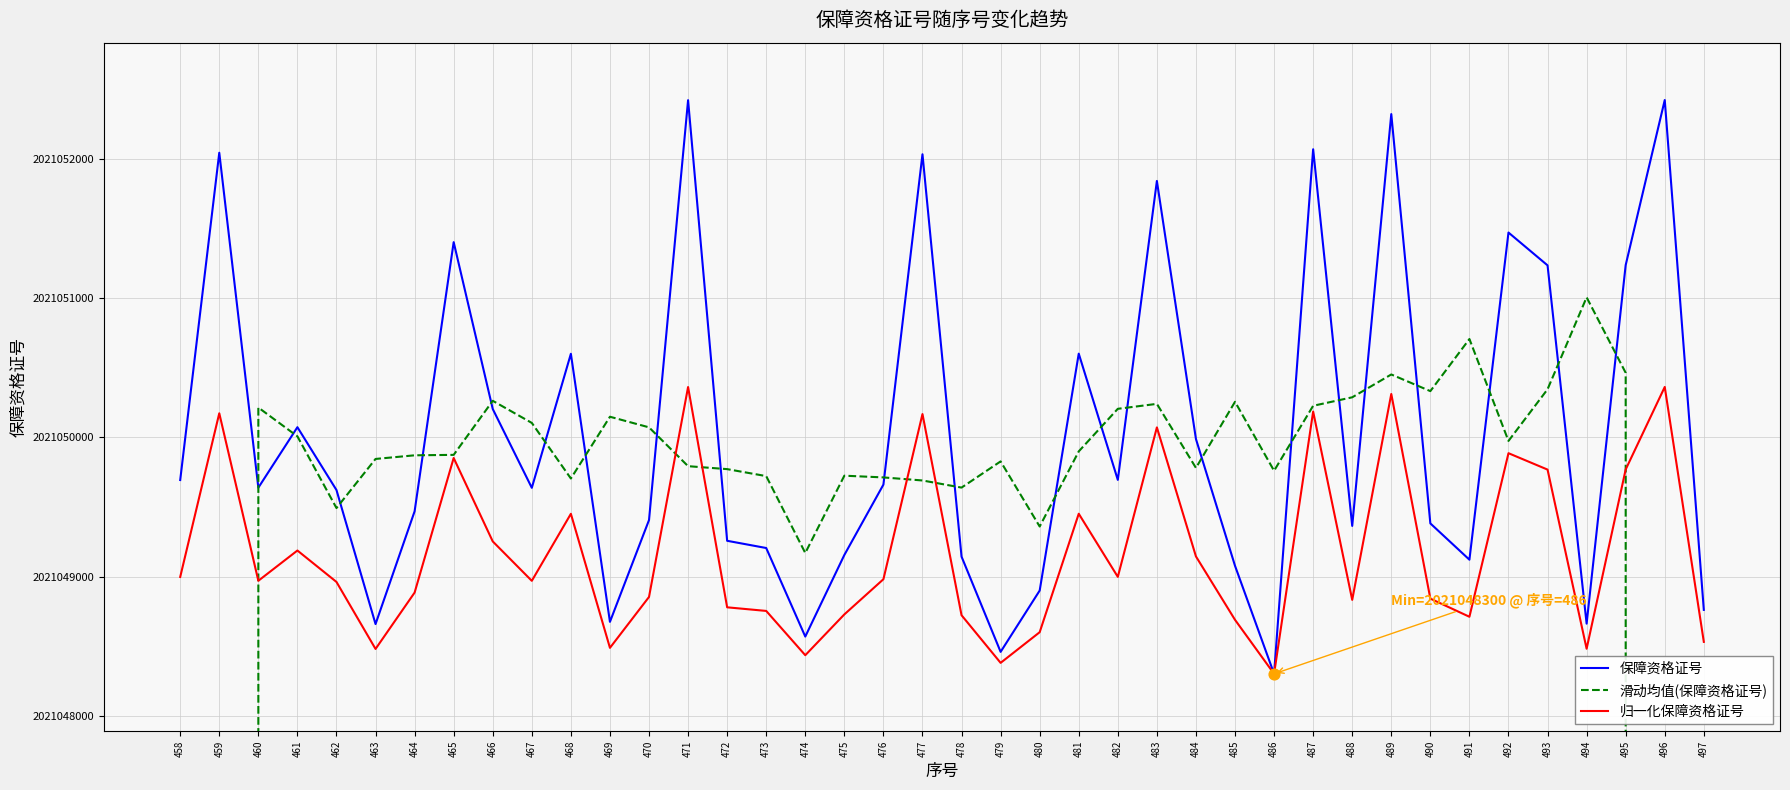

Which series has the largest Y range (max minus min)?

滑动均值(保障资格证号)